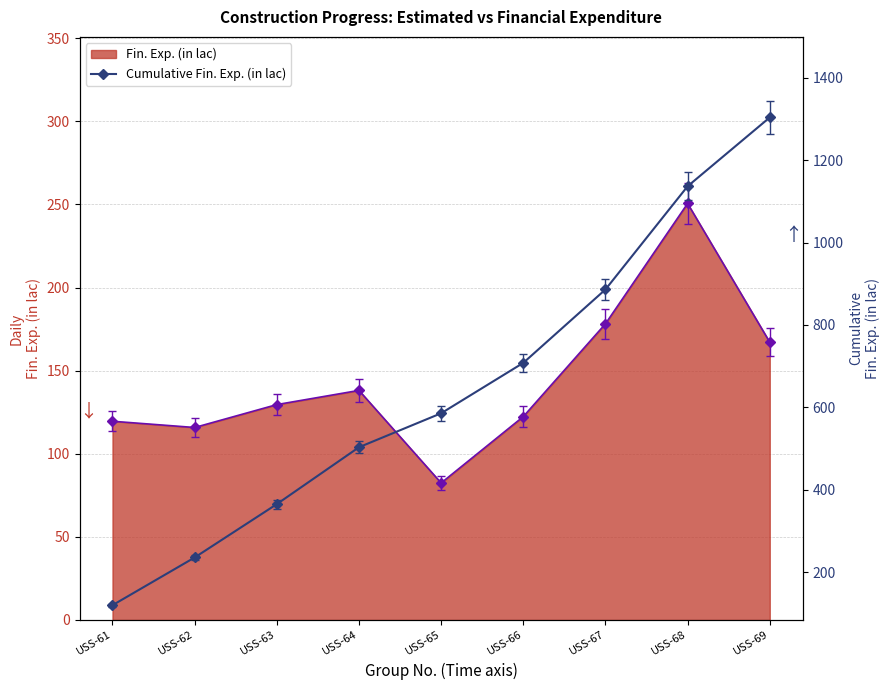

List the labels in order of value, largest first.

USS-69, USS-68, USS-67, USS-66, USS-65, USS-64, USS-63, USS-62, USS-61